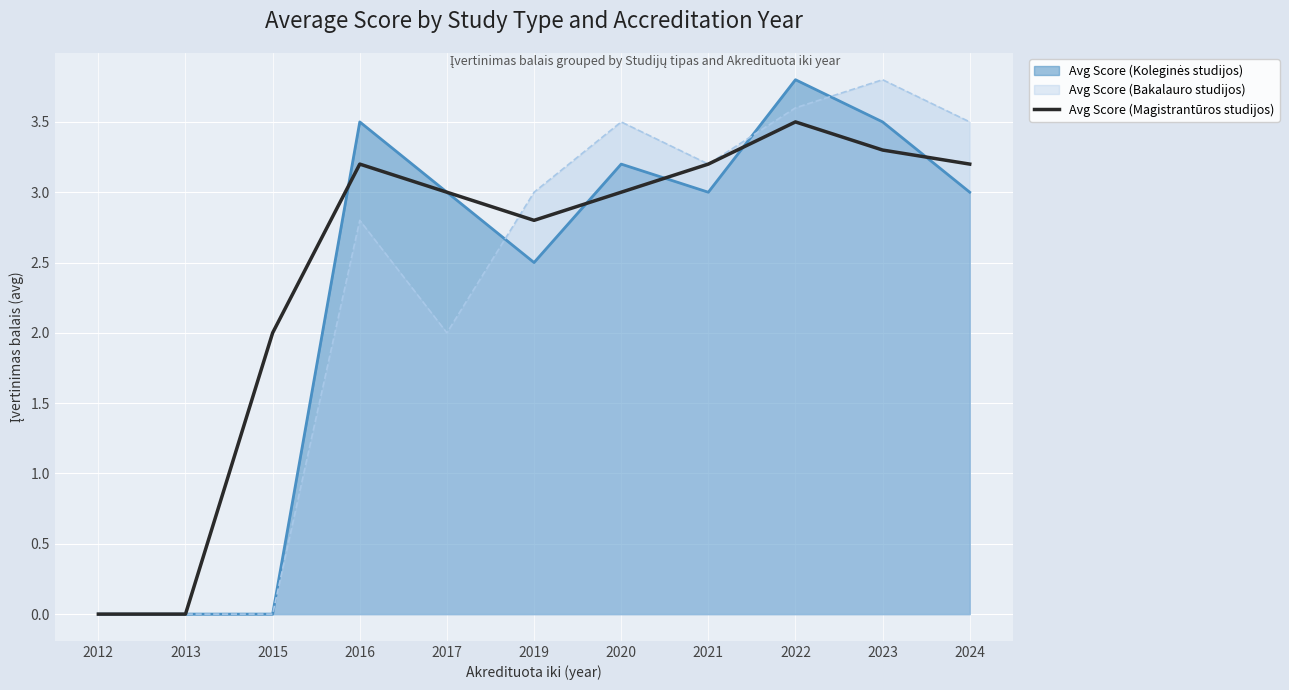

The value of Avg Score (Bakalauro studijos) at 2013 is -2.5. True or false?

False